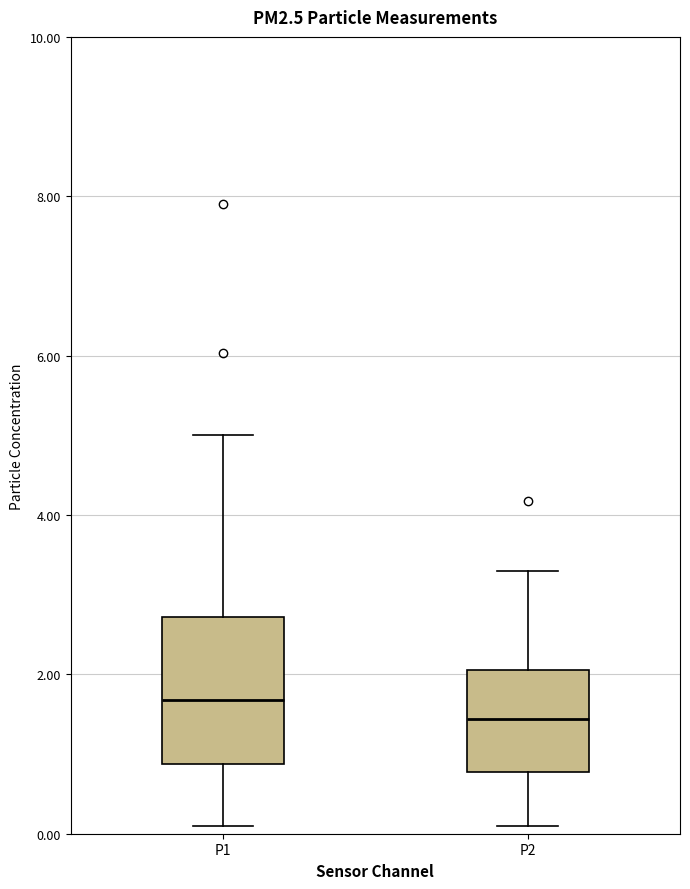

Comparing the boxes themselves (not the whiskers), which one is the tallest?

P1